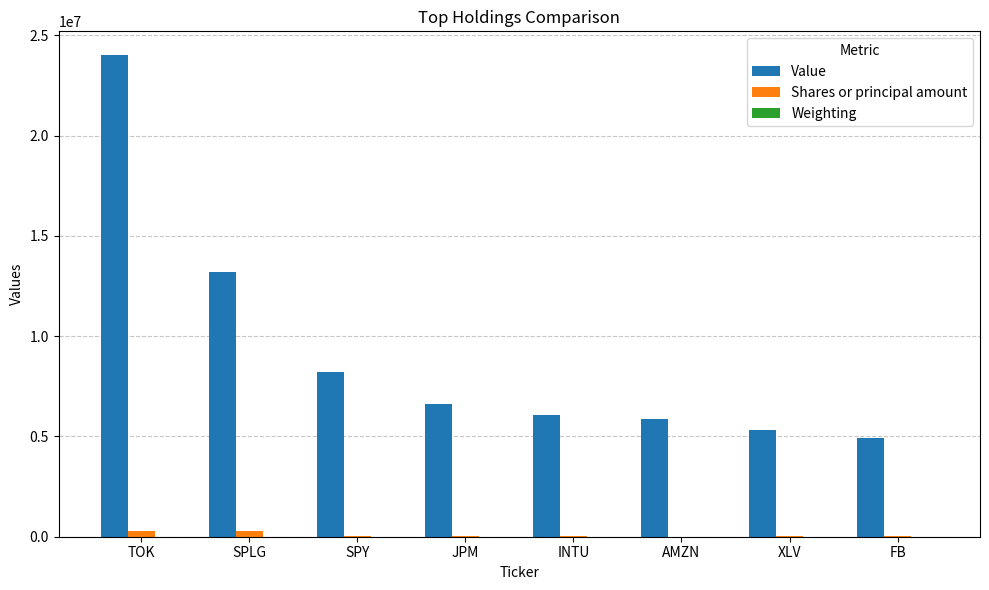

What is the greatest value displayed?

23998000.0